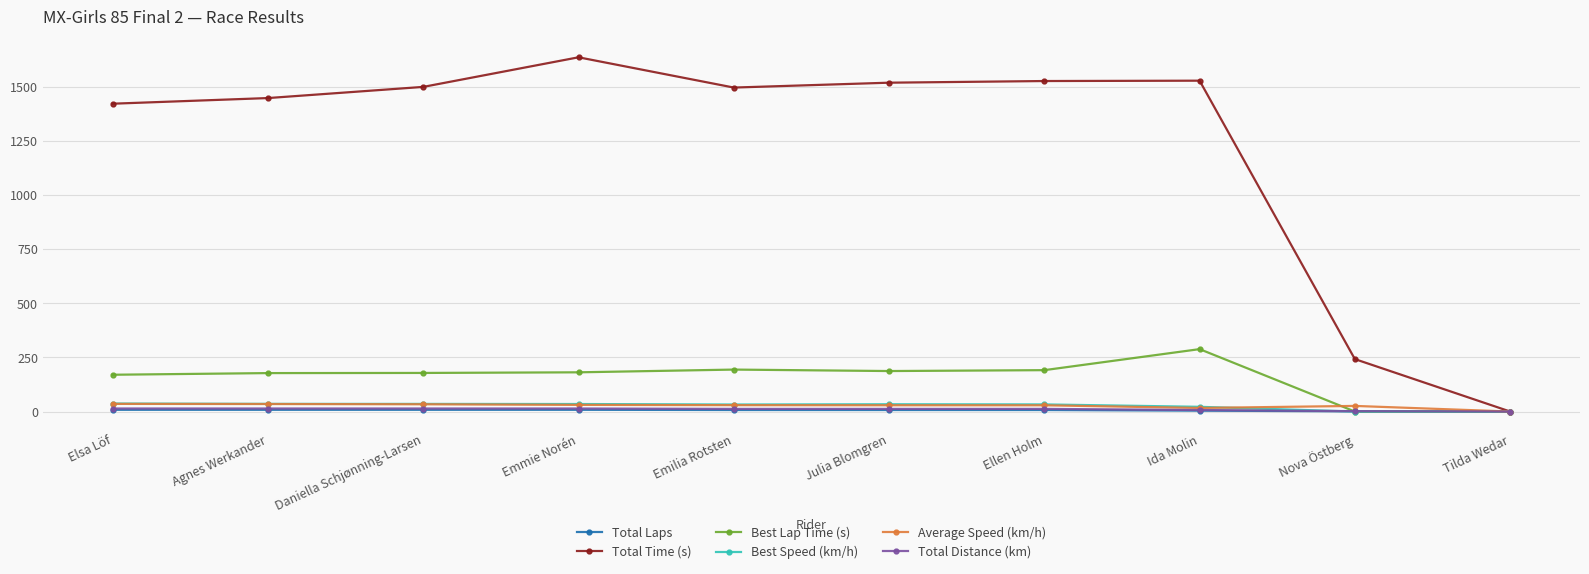

Which series has the largest total across all categories?

Total Time (s)